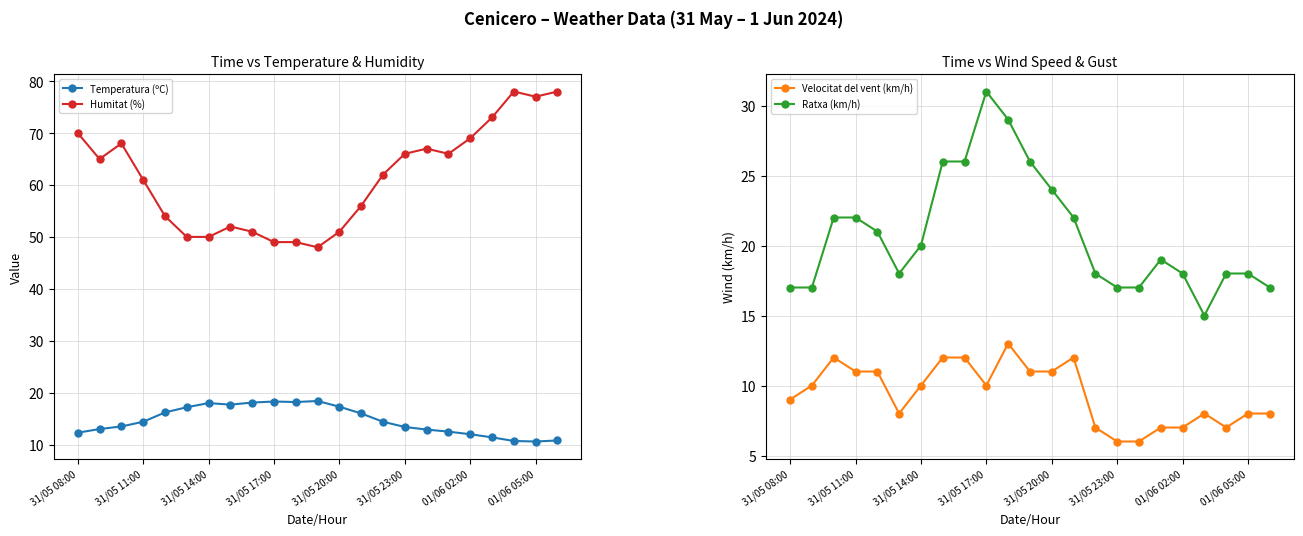

What is the sum of all Ratxa (km/h) values?

478